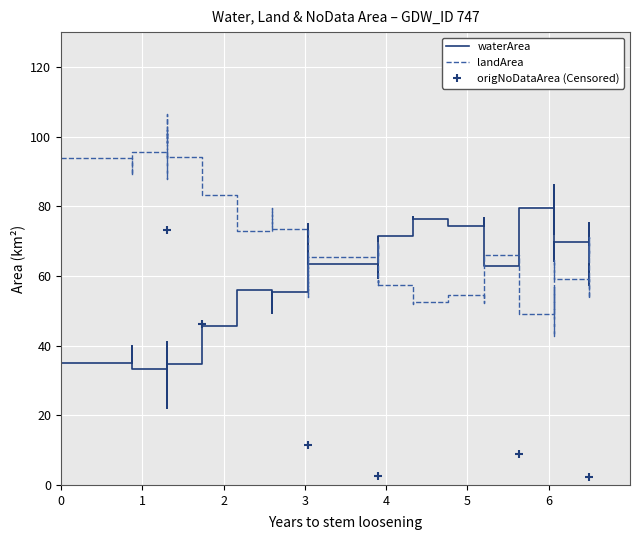

In origNoDataArea (Censored), how many points are lower than both neighbors (excluding endpoints)?

1